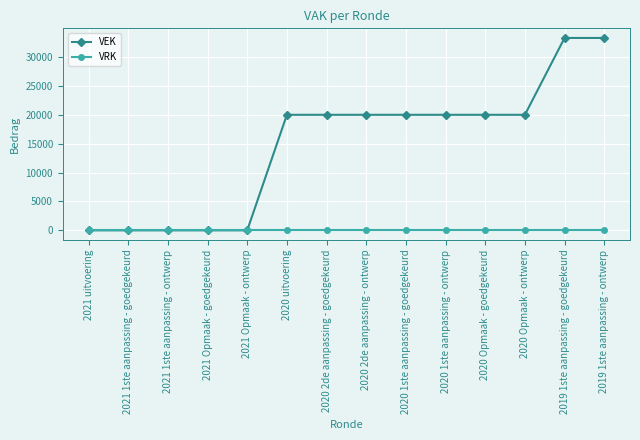

Is the value of VEK at 2020 2de aanpassing - goedgekeurd greater than the value of VRK at 2020 2de aanpassing - ontwerp?

Yes